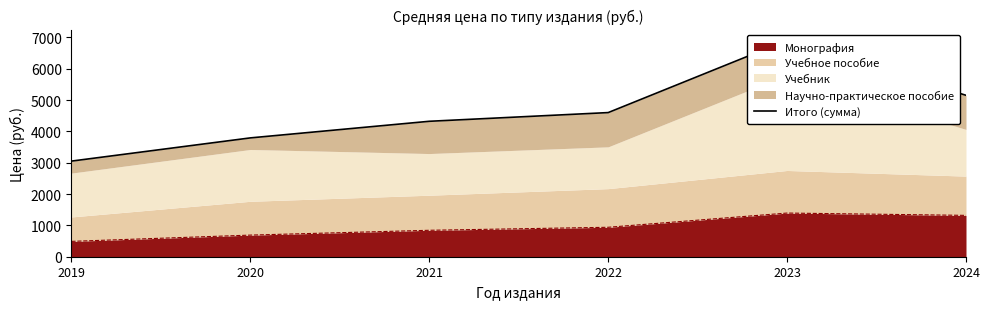

True or false: the data shows 5154 at 2024.

True